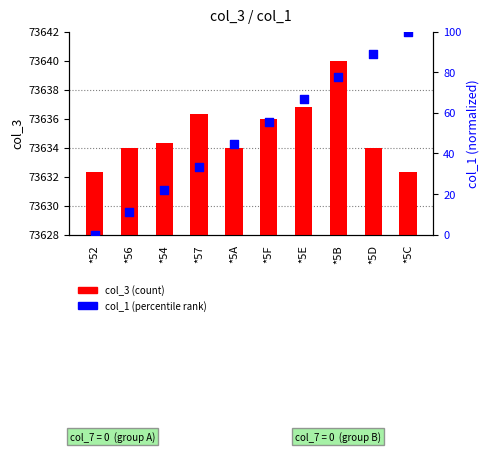

Which series has the largest Y range (max minus min)?

col_1 (percentile rank)